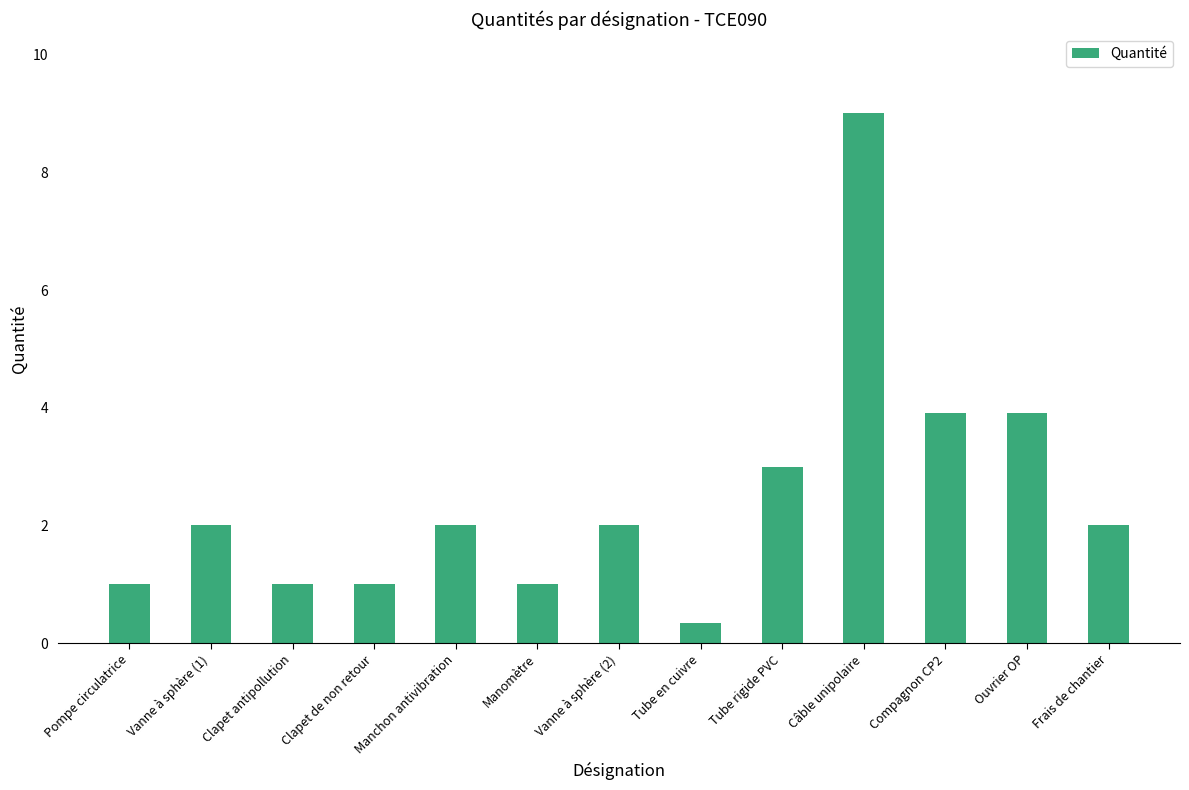

What is the sum of the values at Câble unipolaire and Vanne à sphère (2)?

11.0